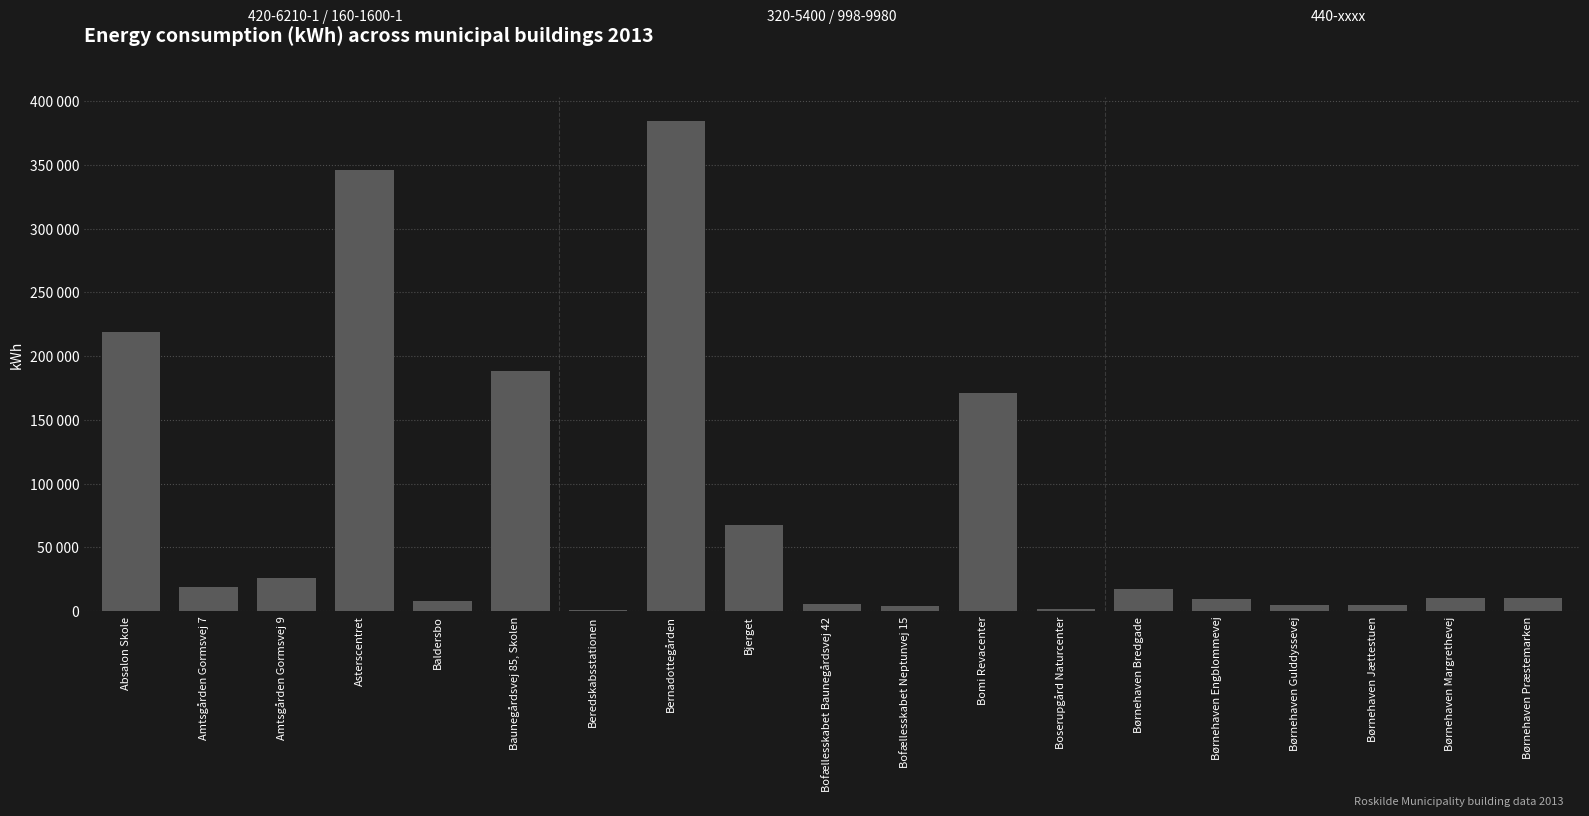

Does the chart contain stacked bars?

No